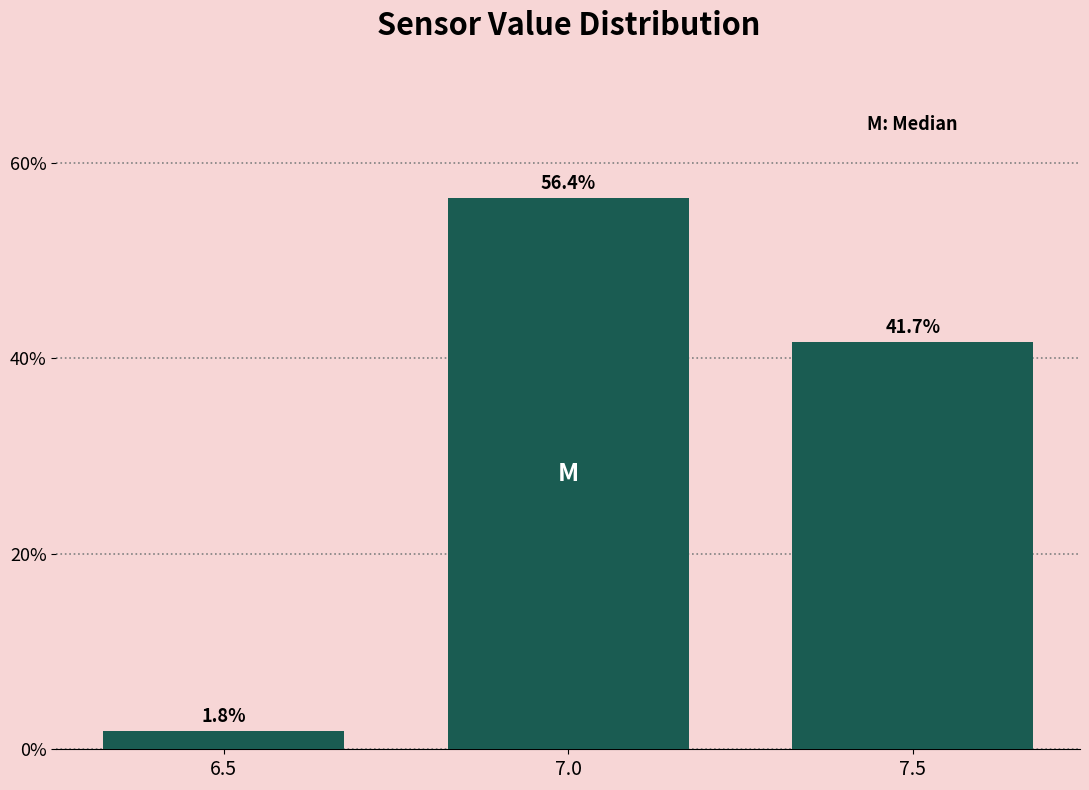

Reading right to left, what are all the values shown in this chart?

41.7	56.4	1.8